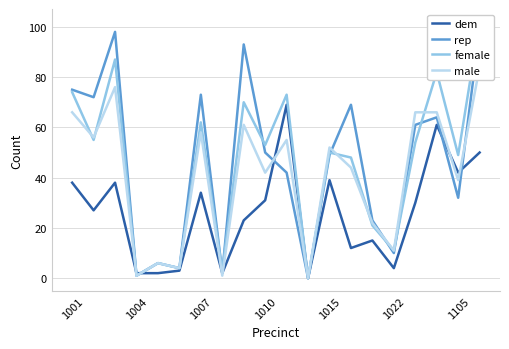

What is the highest value of the dem series?

69